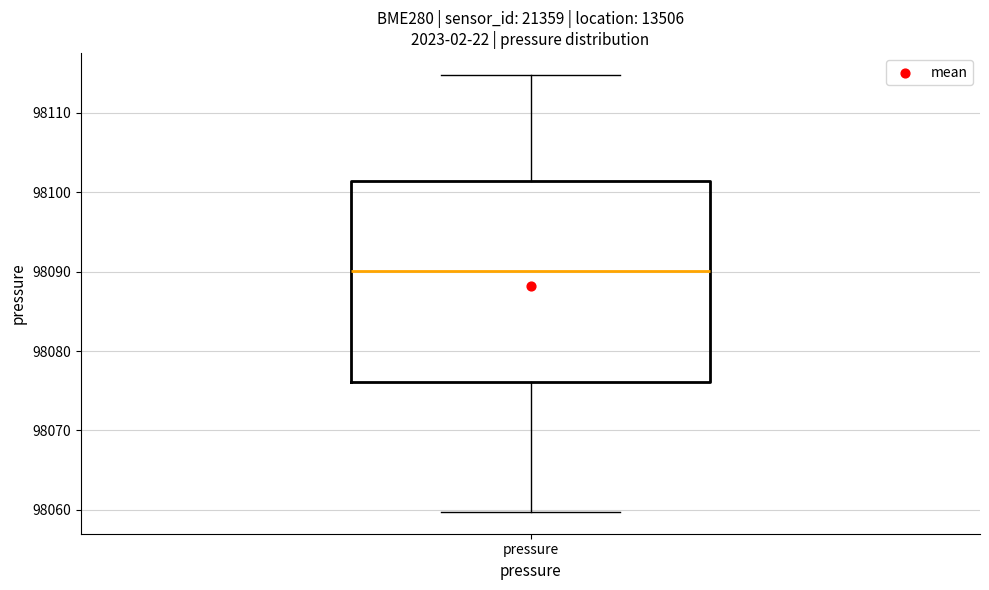

Where does the lower whisker of the box for pressure end on the y-axis? The values are not printed on the chart, so give them approximately, as read against the axis.

98060